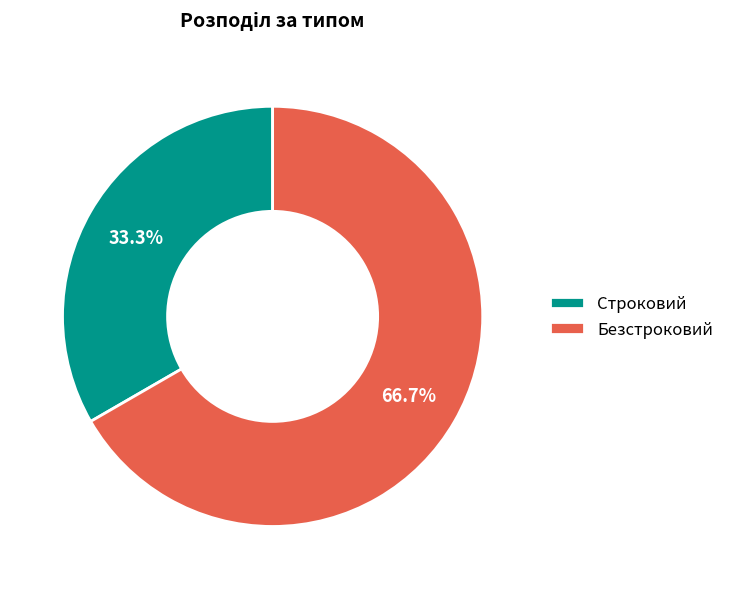

Is it true that Строковий is 47% of the pie?

False